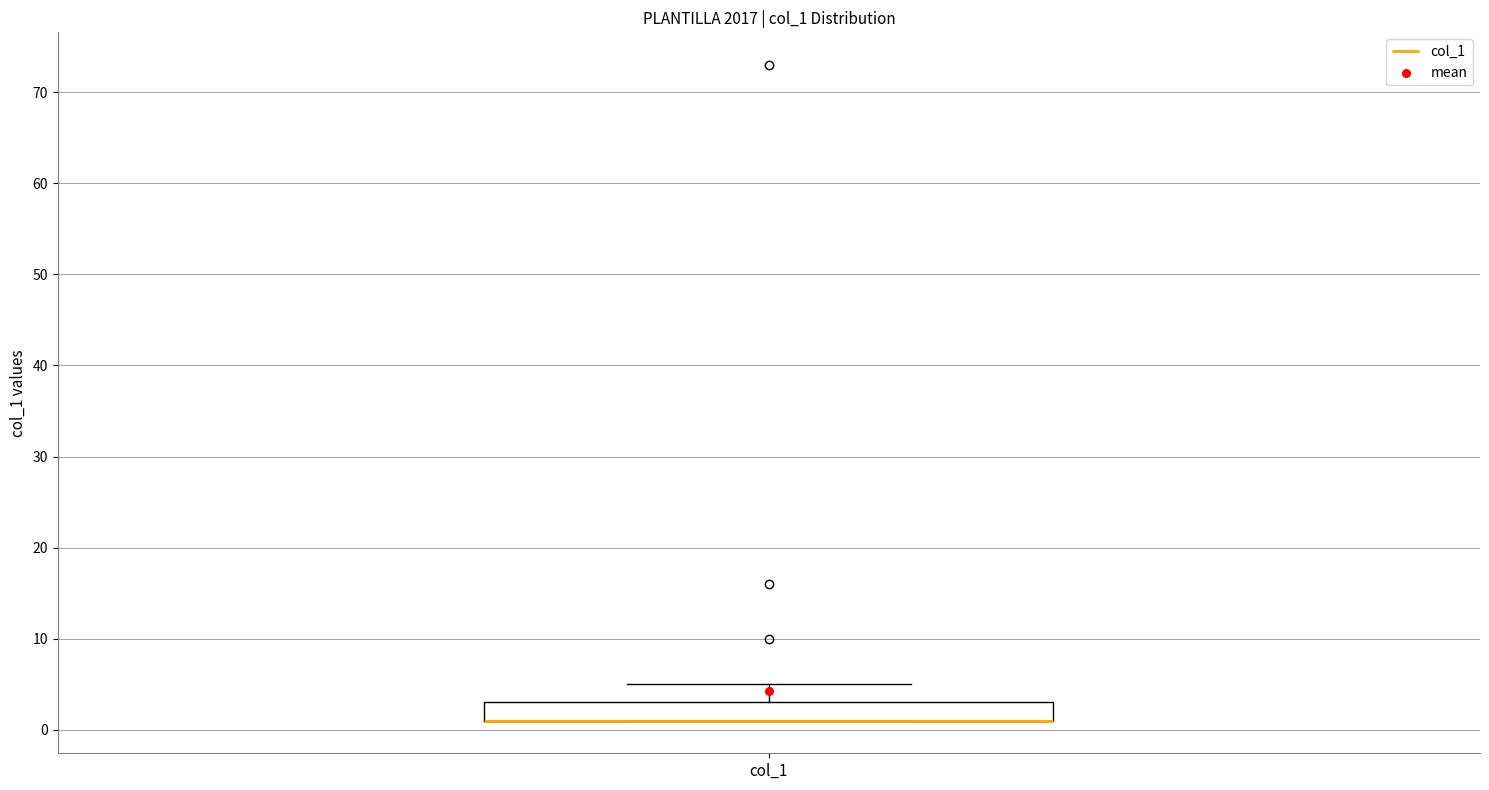

Transcribe this box plot: give where the median line is, the range the box spans, and where the two whiskers end, as read against the y-axis. The values are not printed on the chart, so give them approximately, as read against the axis.

median 1 (drawn on the box's lower edge), box 1 to 3, whiskers 1 to 5